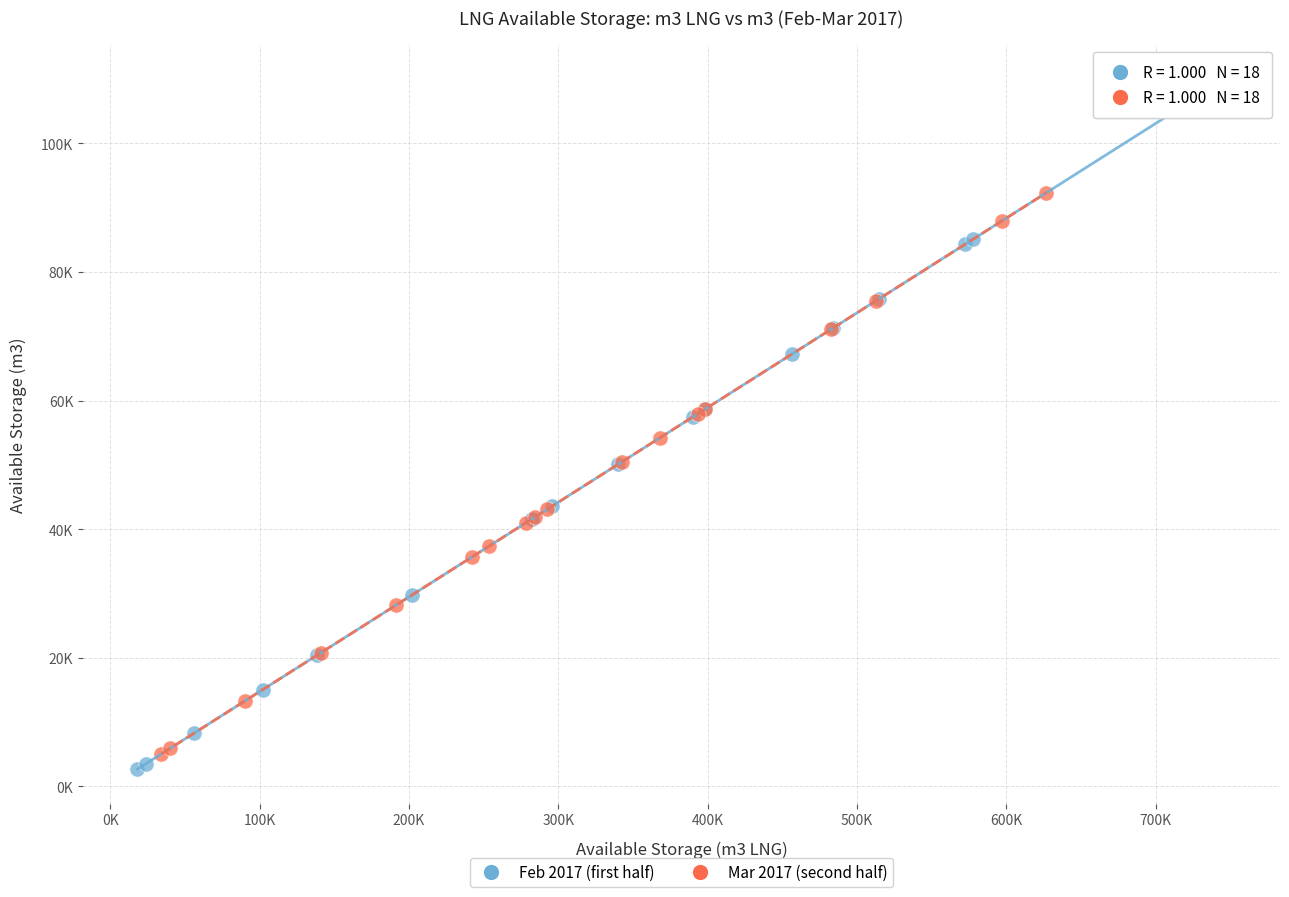

Which series contains the lowest Y value?

Feb 2017 (first half)